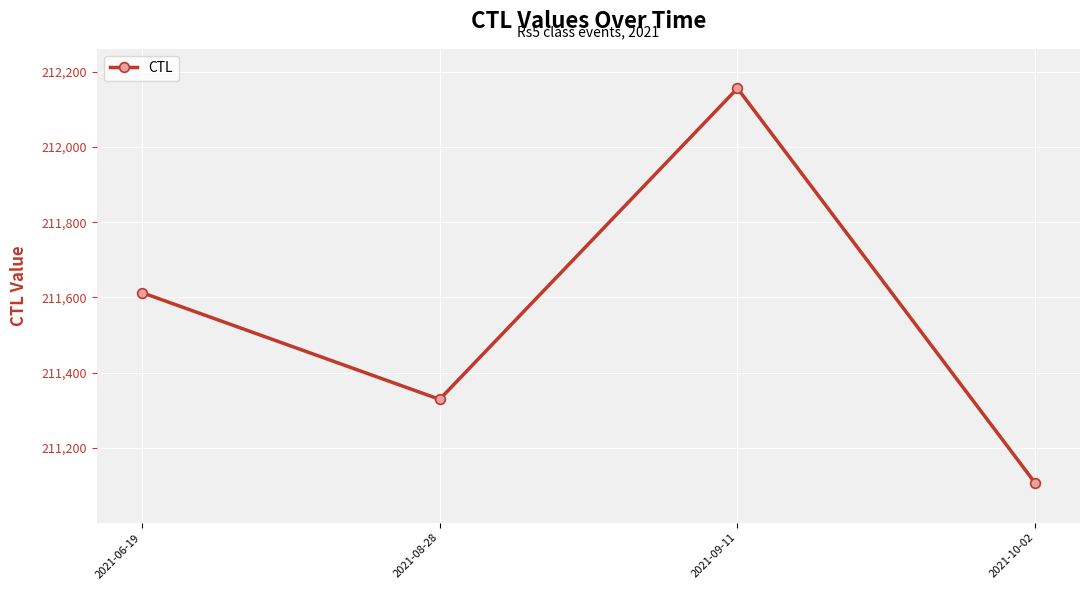

Rank the categories by value from lowest to highest.

2021-10-02, 2021-08-28, 2021-06-19, 2021-09-11